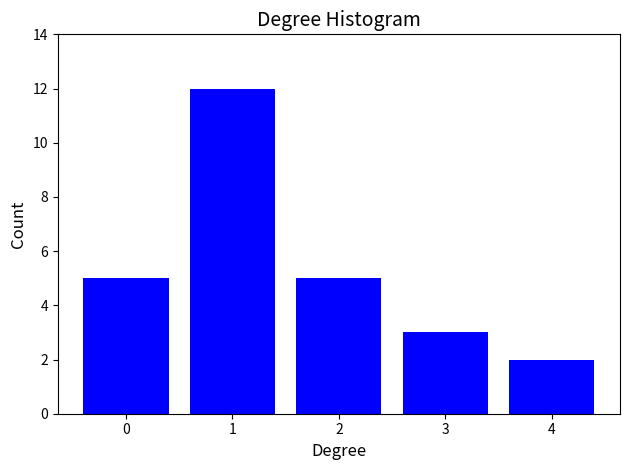

Reading left to right, list all the values displayed in this chart.

0=5	1=12	2=5	3=3	4=2